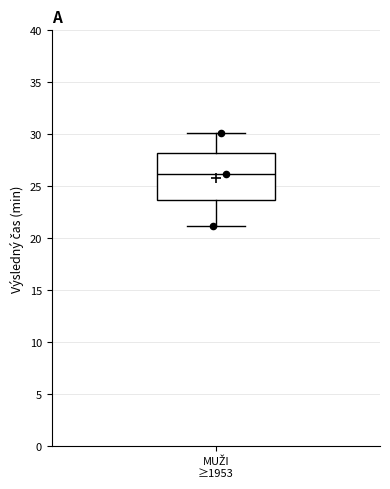

Read this box plot against the y-axis: the position of the median line, the range covered by the box, and the ends of both whiskers. The values are not printed on the chart, so give them approximately, as read against the axis.

median 26.0, box 23.5 to 28.0, whiskers 21.0 to 30.0